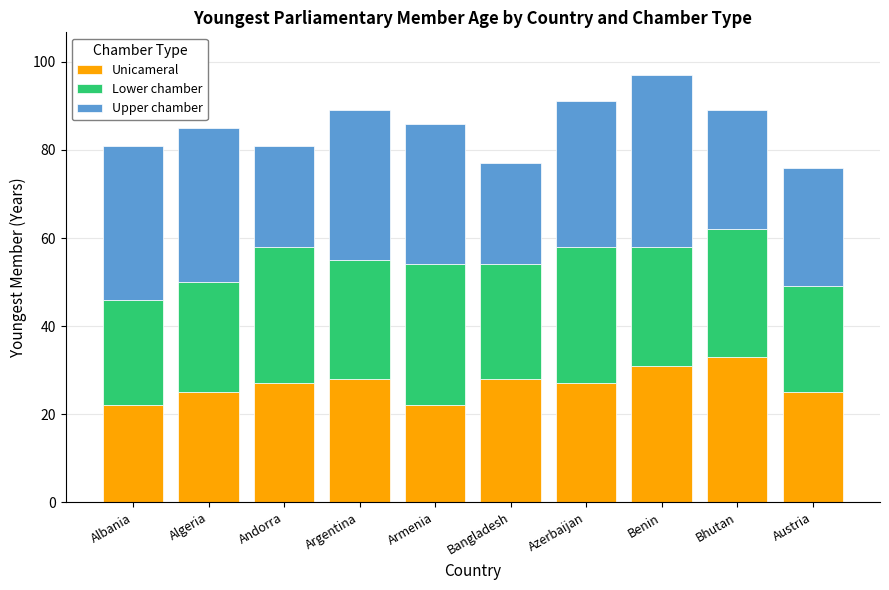

What are all the series names shown in the legend?

Unicameral, Lower chamber, Upper chamber